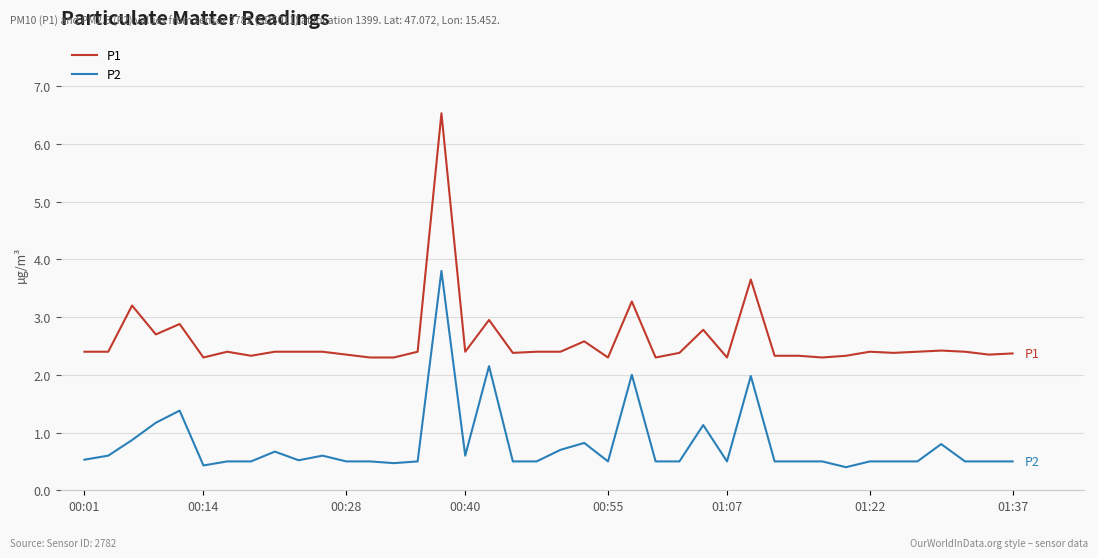

Rank the series by their average value, from highest to lowest.

P1, P2